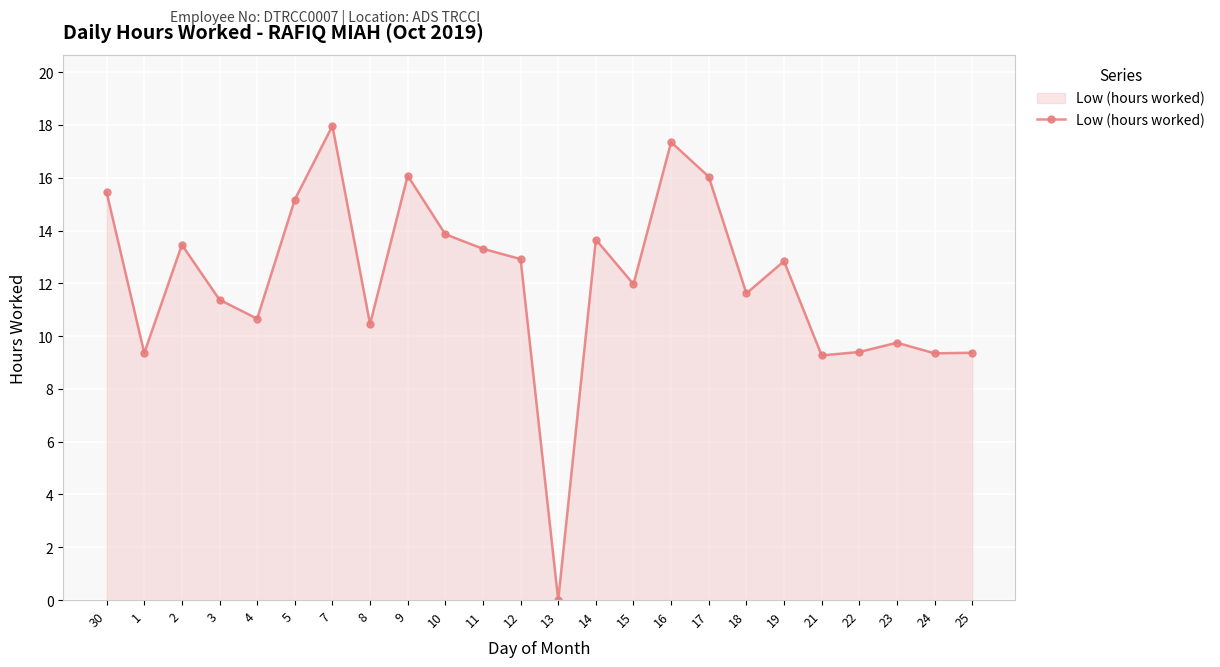

Approximately how many times larger is the value at 19 compared to 8?

1.2